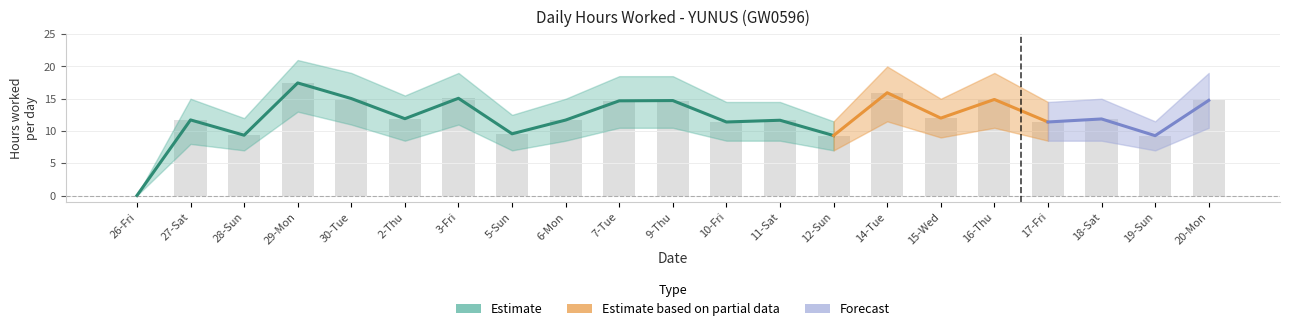

Reading left to right, what are all the values shown in this chart?

hours_worked: 0.0	11.7	9.3	17.4	15.0	11.9	15.1	9.6	11.7	14.7	14.7	11.4	11.7	9.3	15.9	12.0	14.9	11.4	11.9	9.3	14.8
lower_bound: 0.0	8.0	7.0	13.0	11.0	8.5	11.0	7.0	8.5	10.5	10.5	8.5	8.5	7.0	11.5	9.0	10.5	8.5	8.5	7.0	10.5
upper_bound: 0.0	15.0	12.0	21.0	19.0	15.5	19.0	12.5	15.0	18.5	18.5	14.5	14.5	11.5	20.0	15.0	19.0	14.5	15.0	11.5	19.0